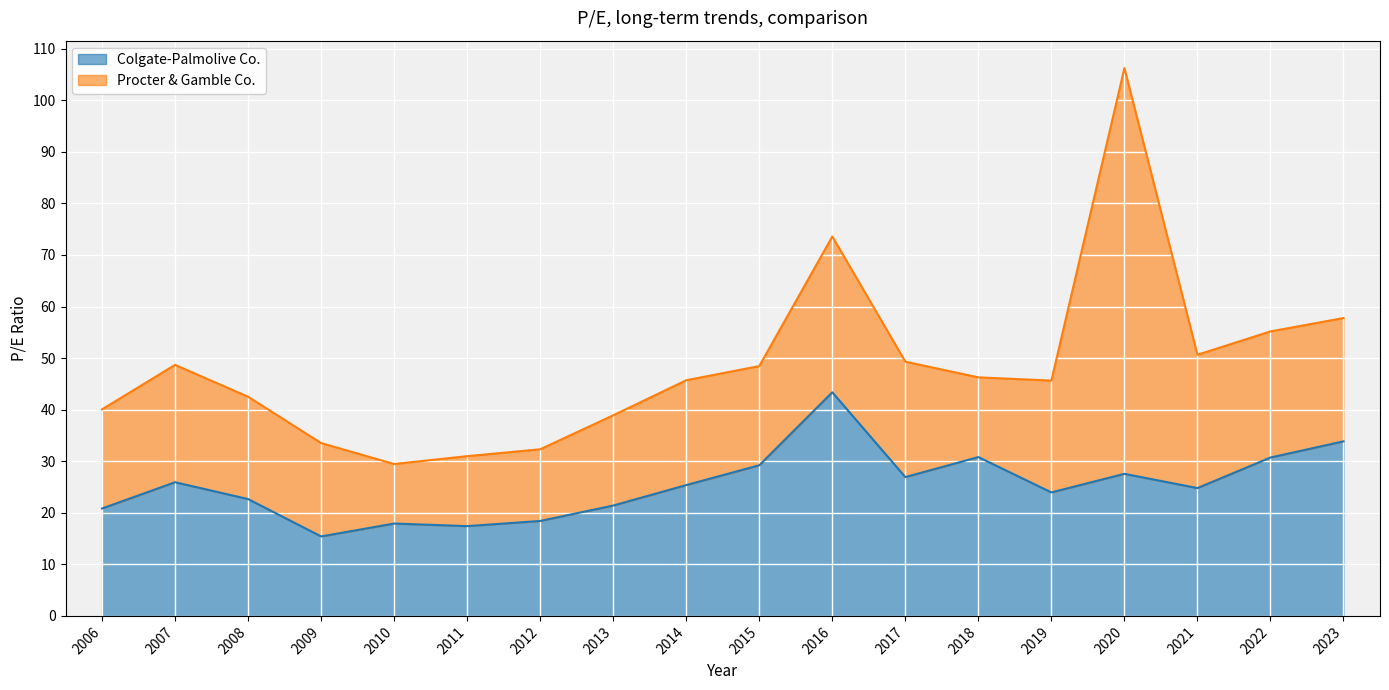

Where does the data first go above 25?

2007